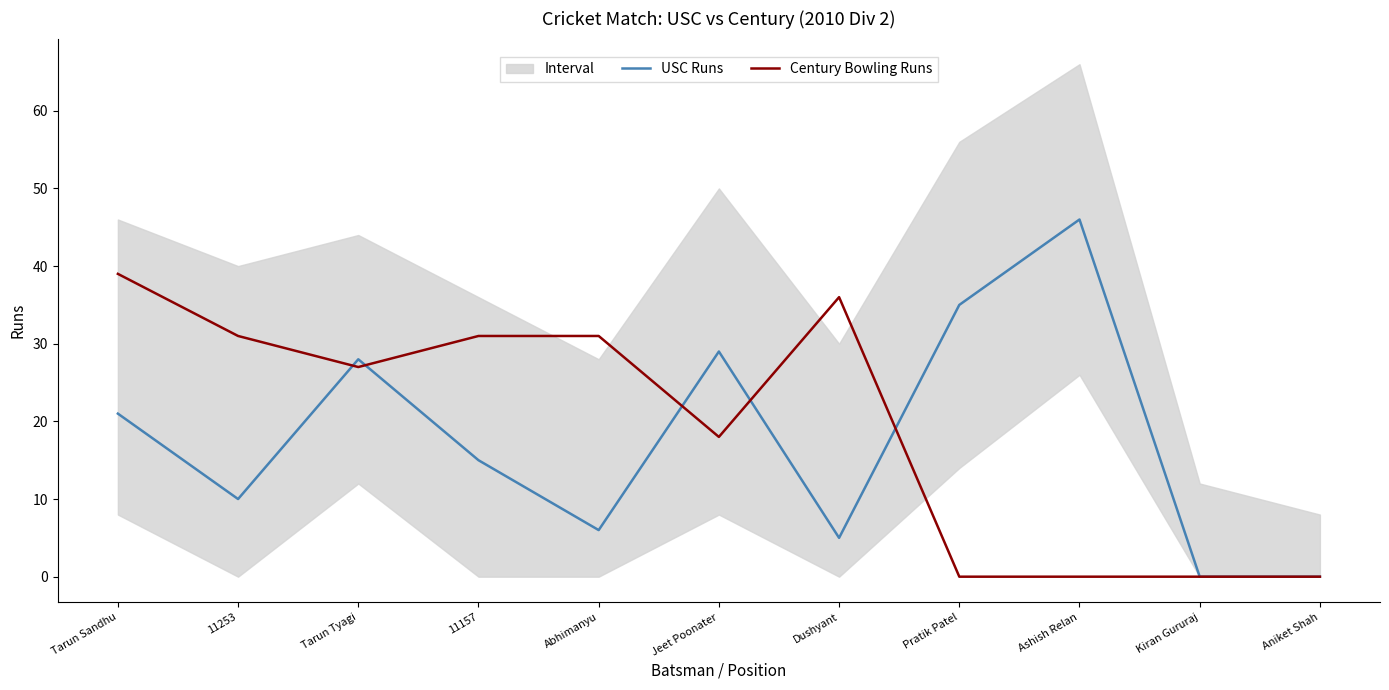

Which category has the highest value in the Century Bowling Runs series?

Tarun Sandhu